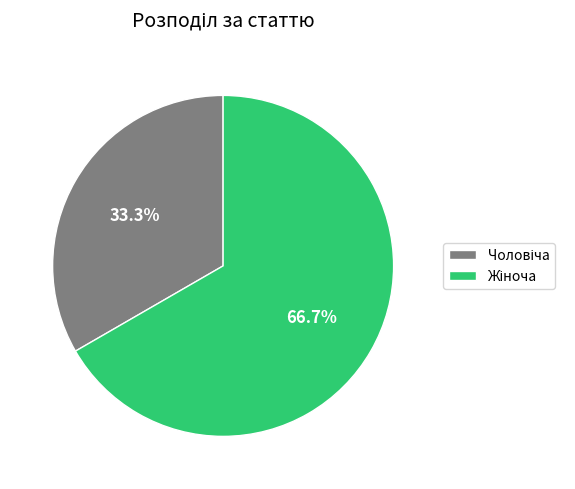

To the nearest percent, what is the difference between the largest and smallest slice percentages?

33%